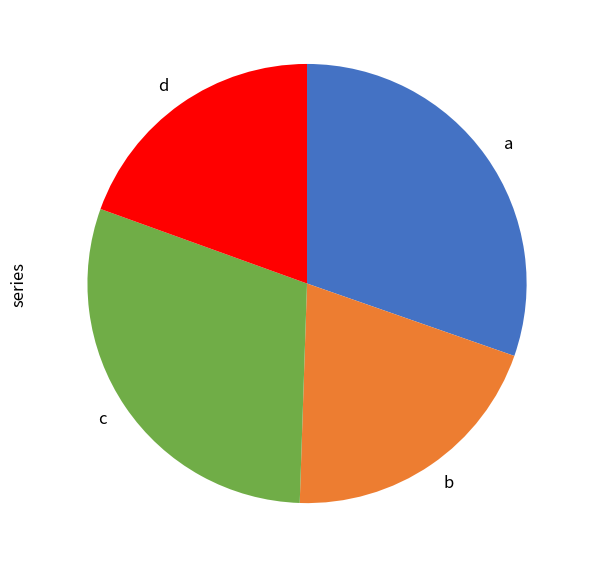

Does any single category account for the majority?

No